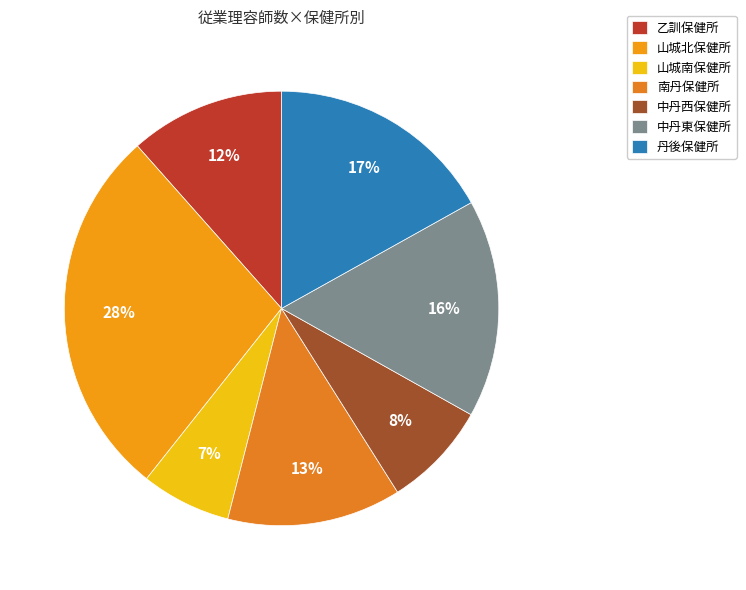

What is the largest slice in the pie chart?

山城北保健所